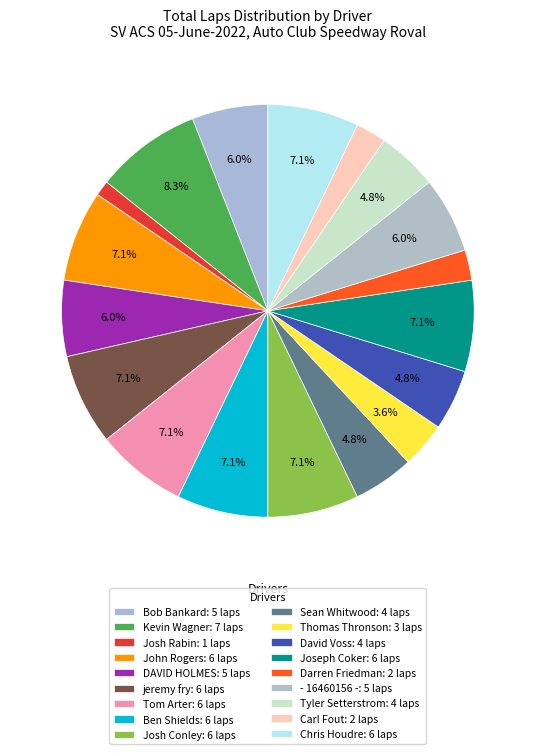

How many slices are in this pie chart?

18